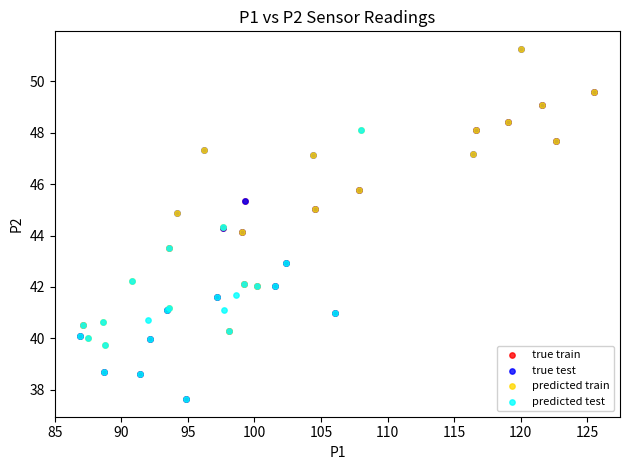

Which series has the widest spread of Y values?

true test